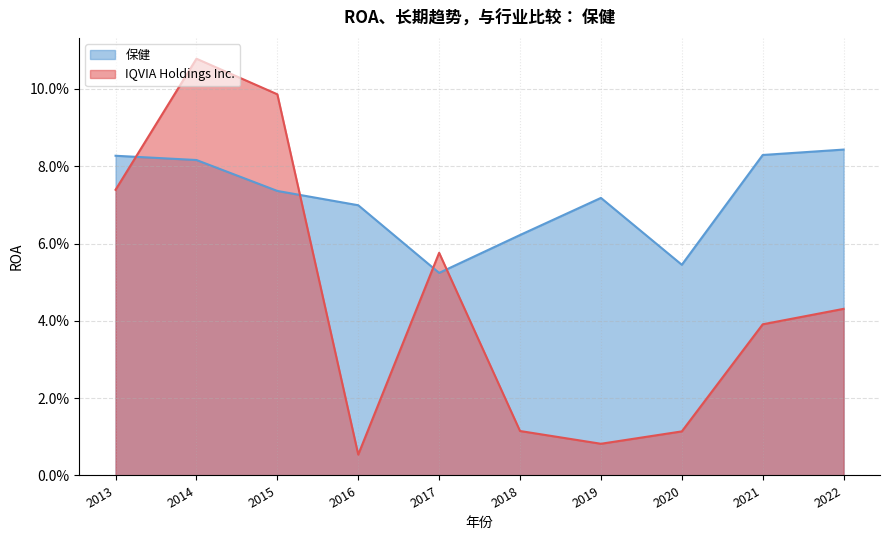

Where is 保健 nearest to the value 0?

2017